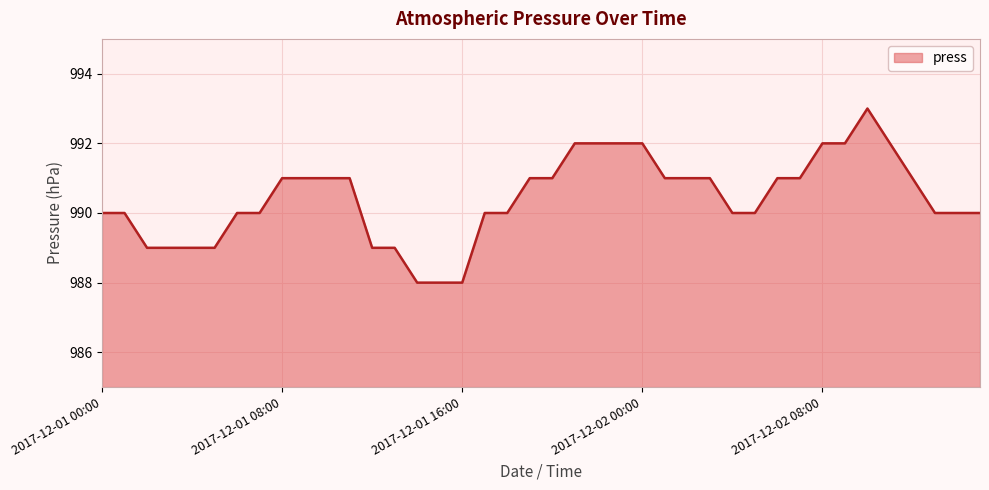

What is the smallest value displayed?

988